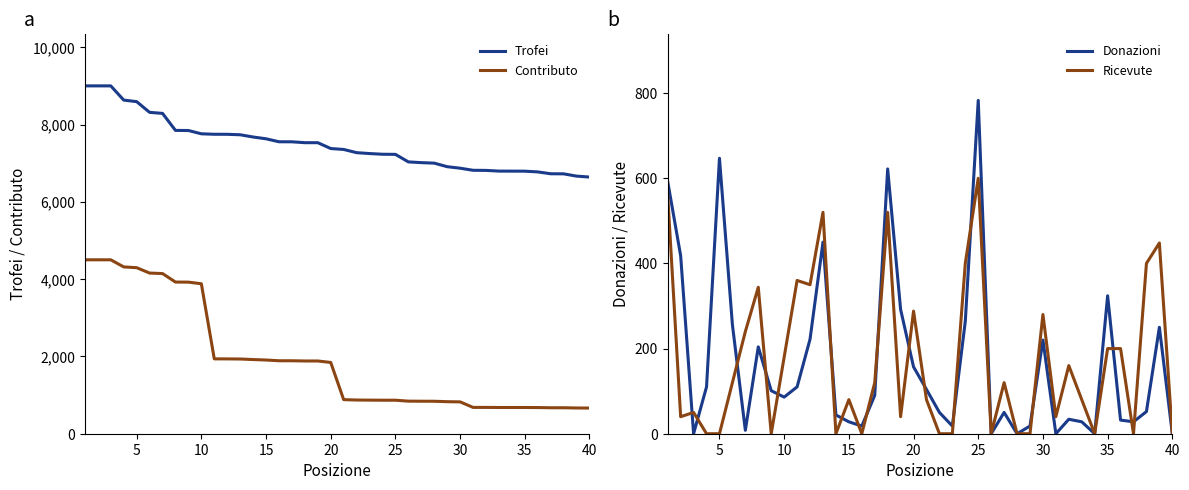

The value of Trofei at 15 is 3387. True or false?

False